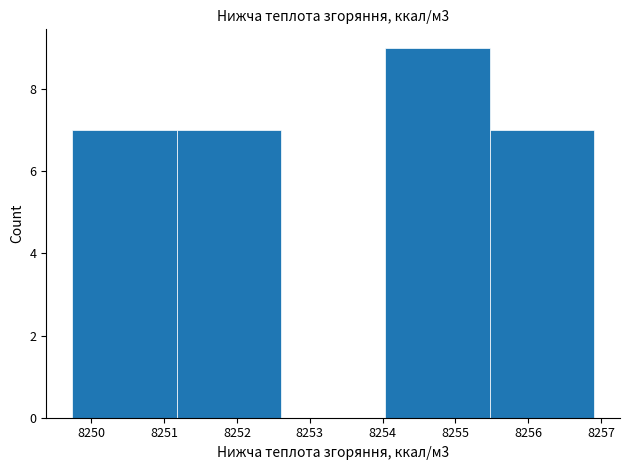

Reading left to right, list every bar in this chart as the range it spans on the x-axis followed by its height. Neither the bar edges nor the heights are printed on the chart, so give them approximately, as read against the axes.

8249.7 to 8251.2: 7
8251.2 to 8252.6: 7
8252.6 to 8254.0: 0
8254.0 to 8255.5: 9
8255.5 to 8256.9: 7